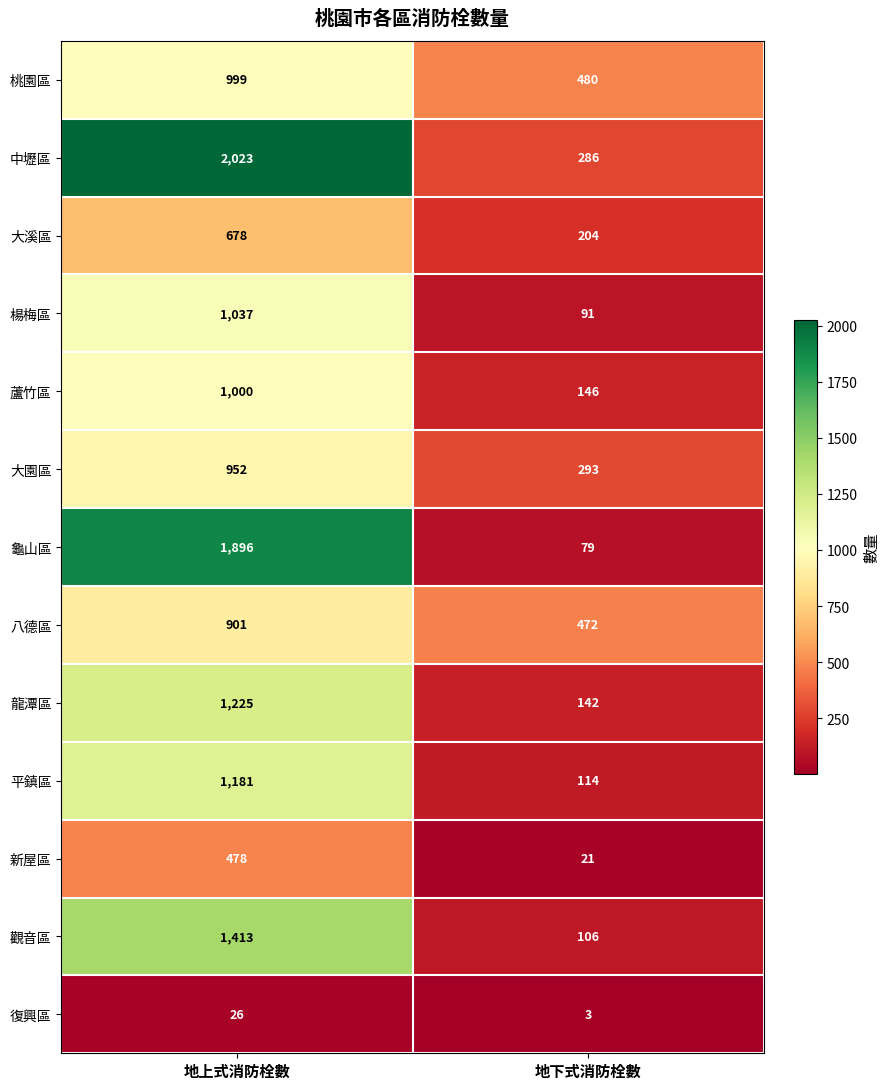

What is the minimum value for 大園區?

293